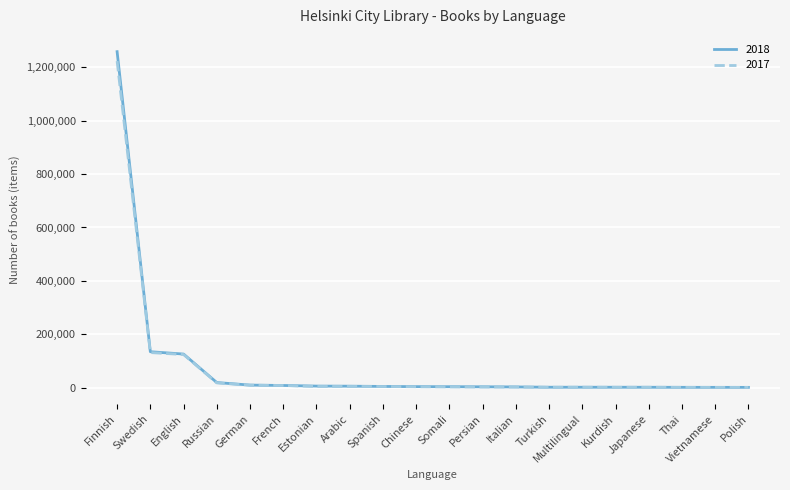

What is the difference between the highest and lowest values at French?

119